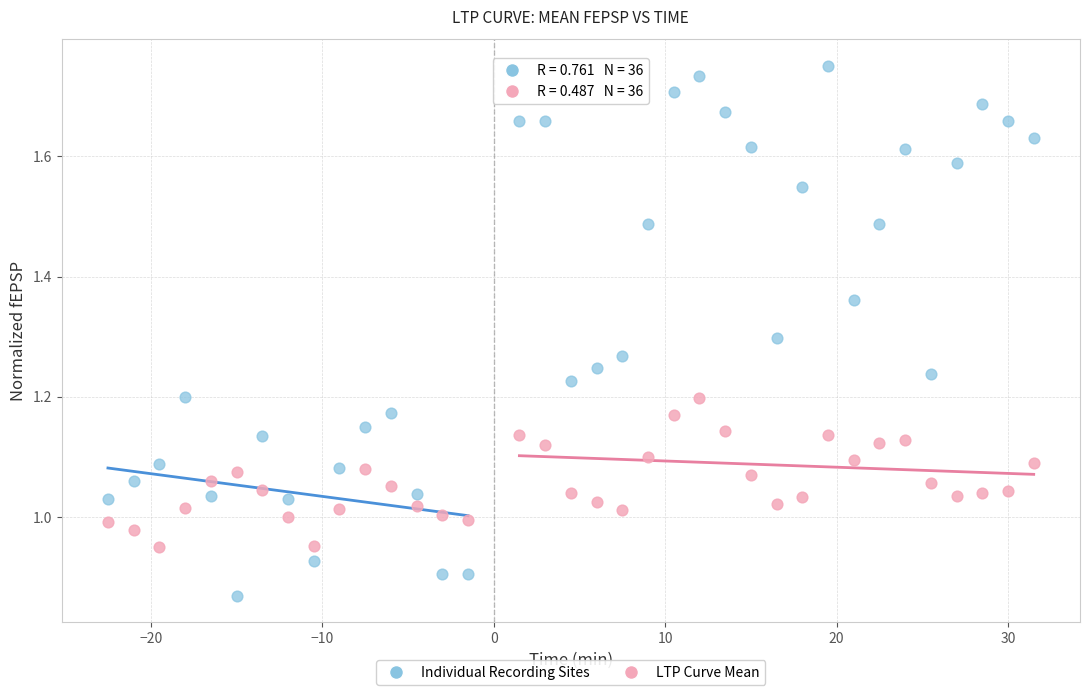

Which series reaches the minimum Y coordinate?

Individual Recording Sites